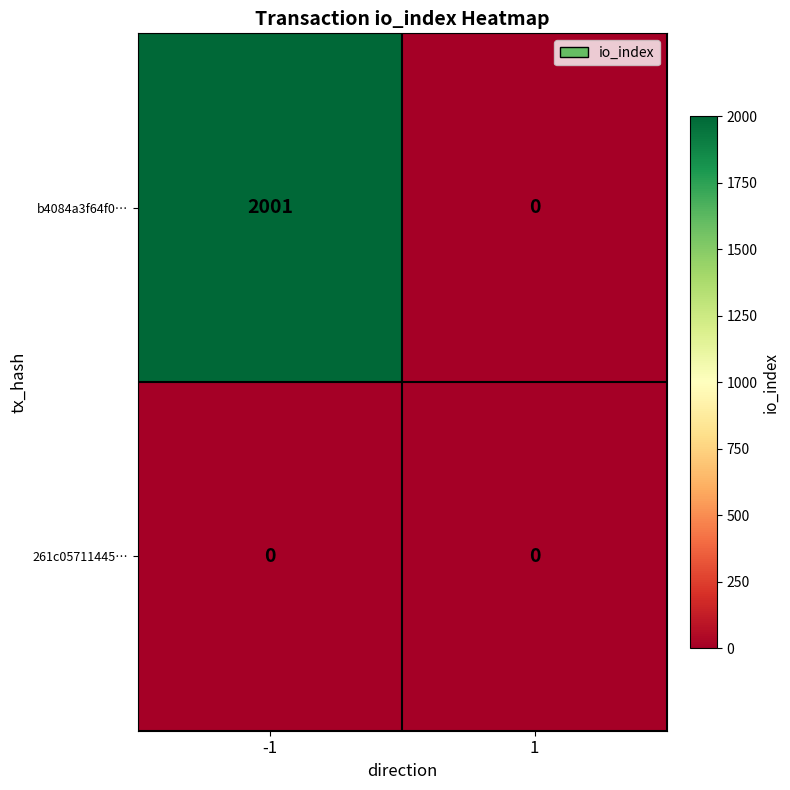

Reading left to right, transcribe all the data shown in this chart.

b4084a3f64f0…: 2001	0
261c05711445…: 0	0